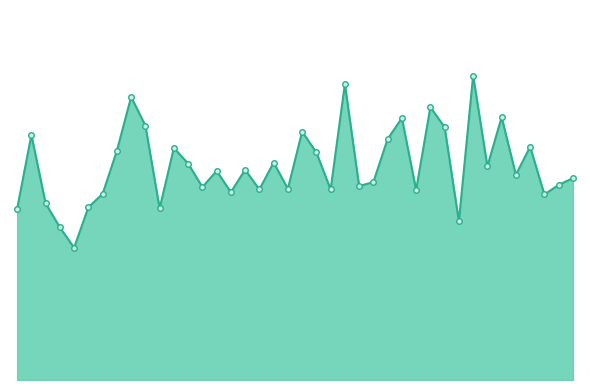

Does the chart have visible grid lines?

No